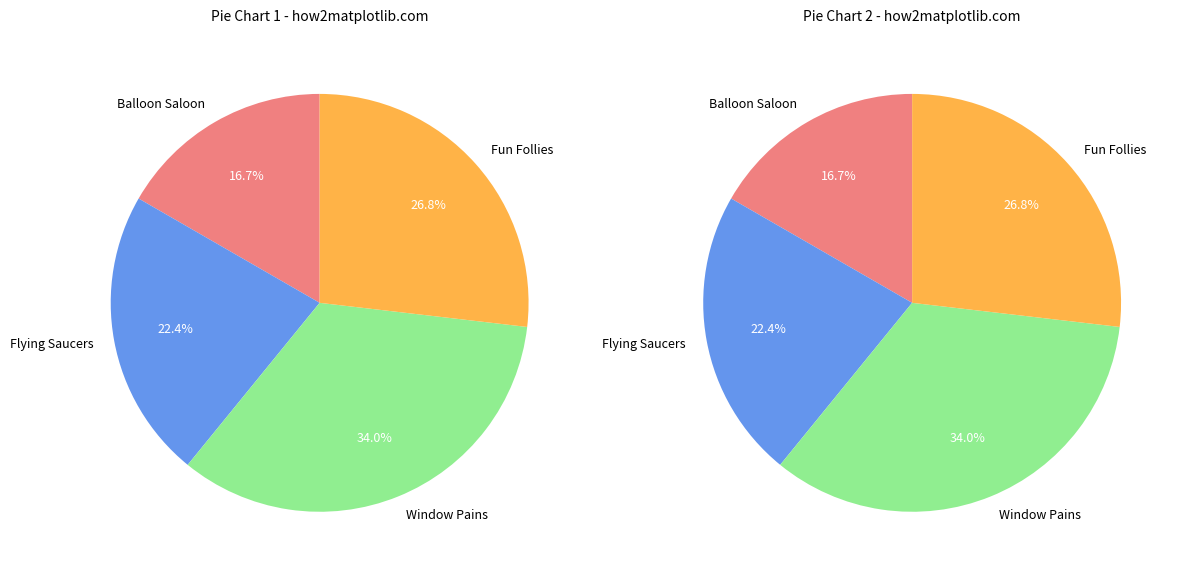

What percentage is the Window Pains slice, to the nearest percent?

34%